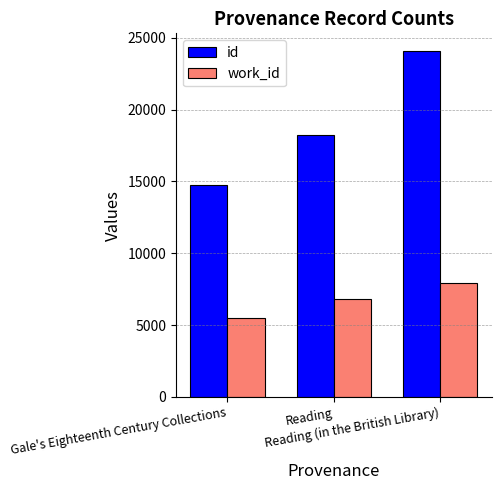

What is the label of the 2nd bar from the left?

Reading